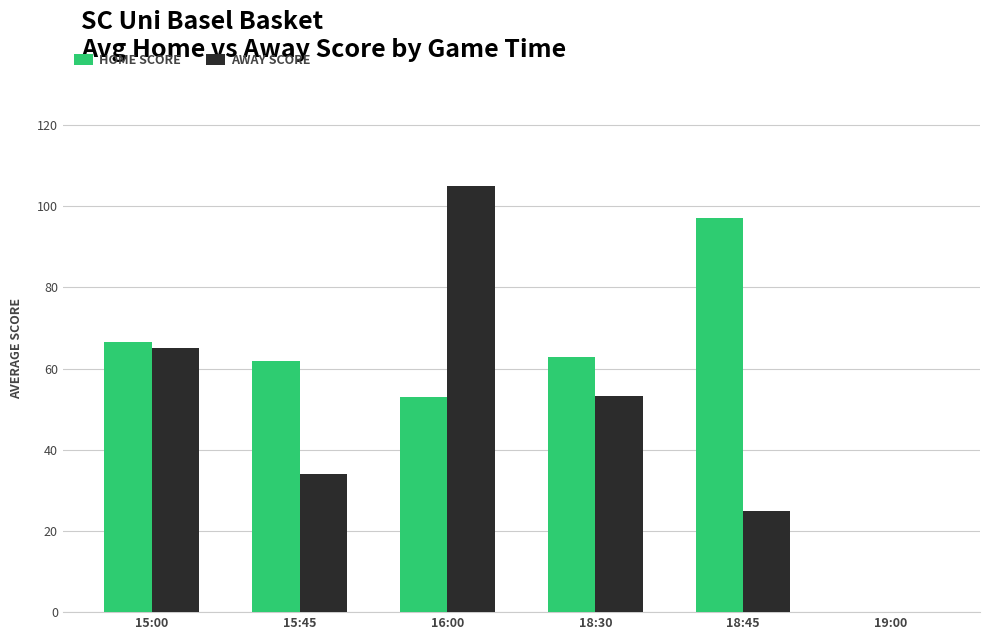

At which category is the sum across all series the highest?

16:00